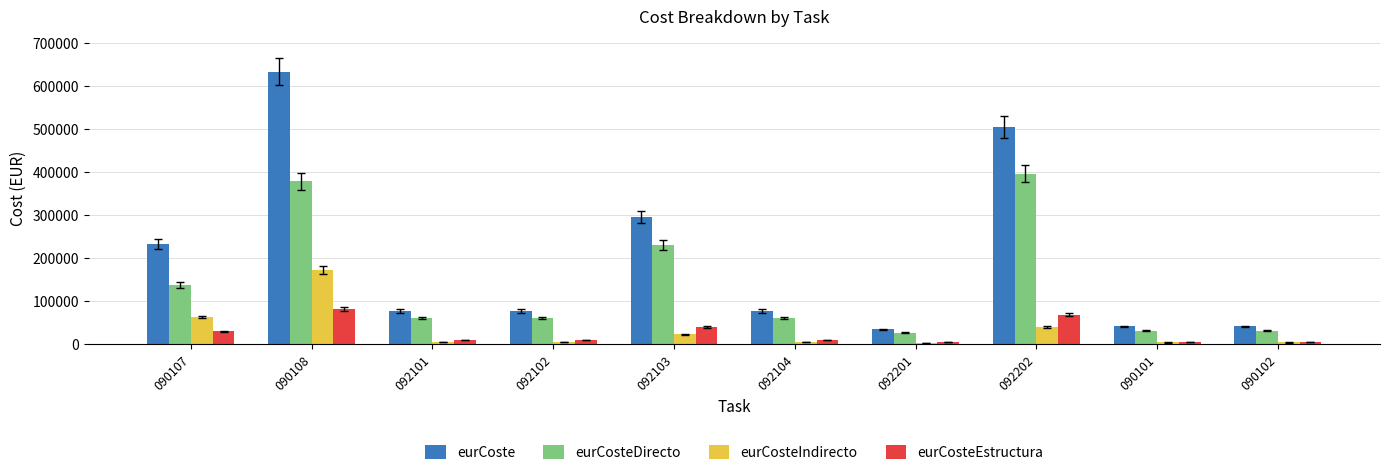

Between 090108 and 090101, which series saw the biggest shift?

eurCoste